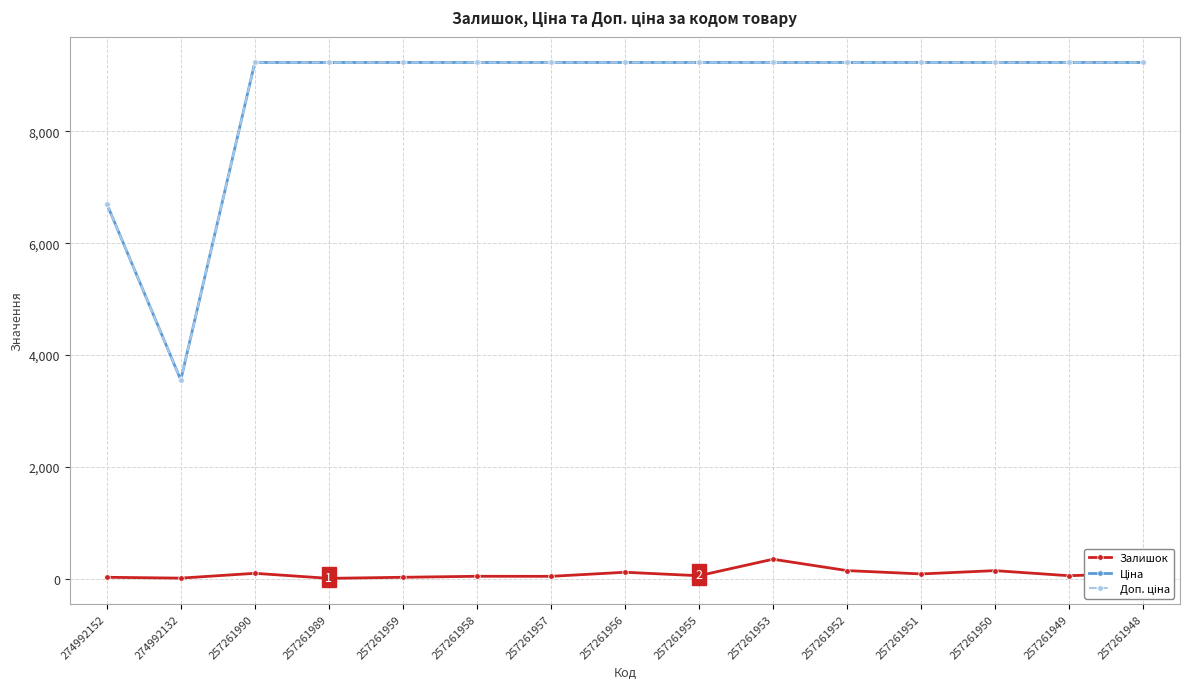

At how many categories does at least one series exceed 5391?

14